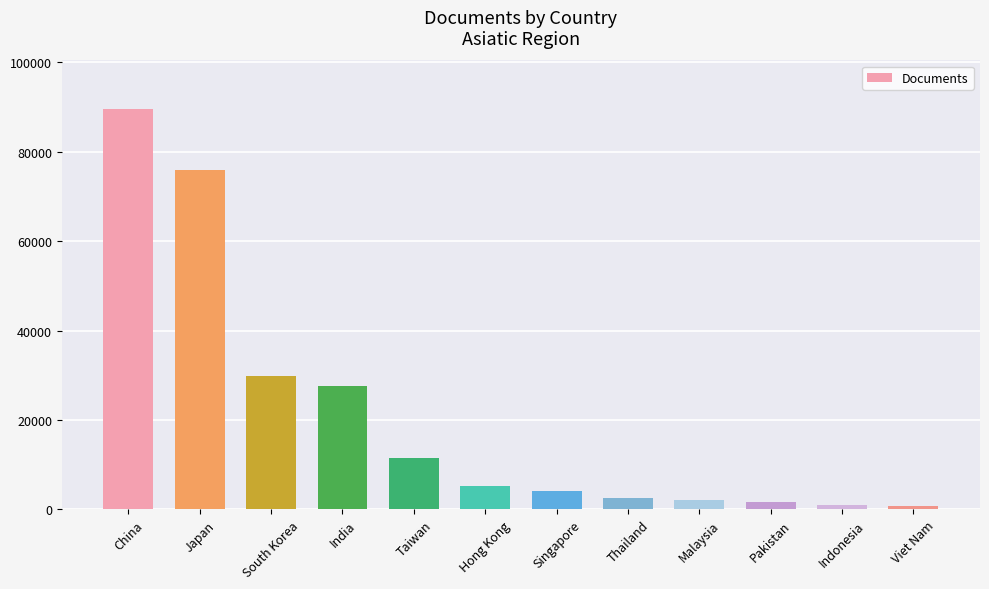

What is the difference between the values at South Korea and Japan?

45934